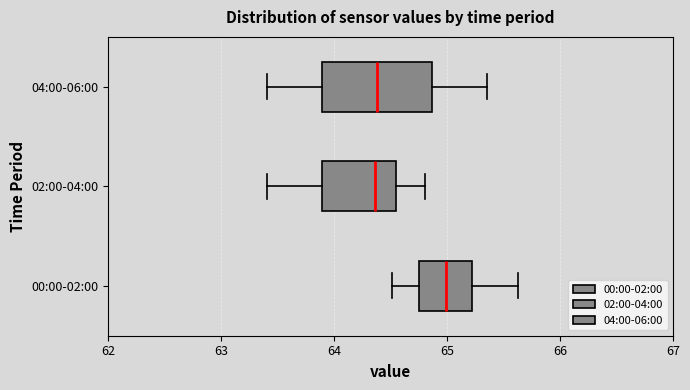

Reading bottom to top, read every box against the x-axis: the position of its median line, the range the box covers, and the ends of its whiskers. The values are not printed on the chart, so give them approximately, as read against the axis.

00:00-02:00: median 65.0, box 64.8 to 65.2, whiskers 64.5 to 65.6
02:00-04:00: median 64.4, box 63.9 to 64.6, whiskers 63.4 to 64.8
04:00-06:00: median 64.4, box 63.9 to 64.9, whiskers 63.4 to 65.4